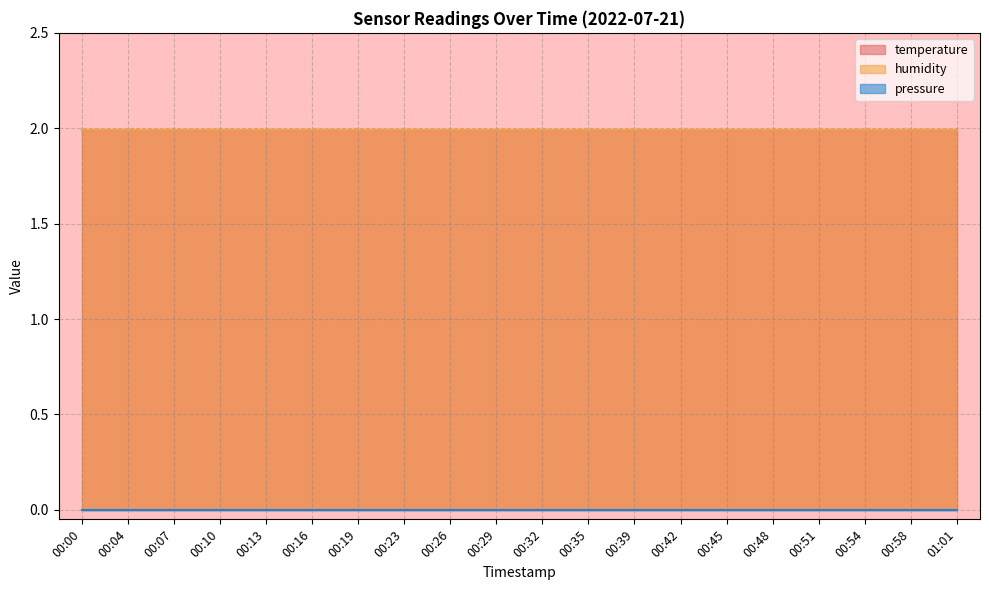

At 00:19, list the series in order from largest to smallest.

temperature, humidity, pressure